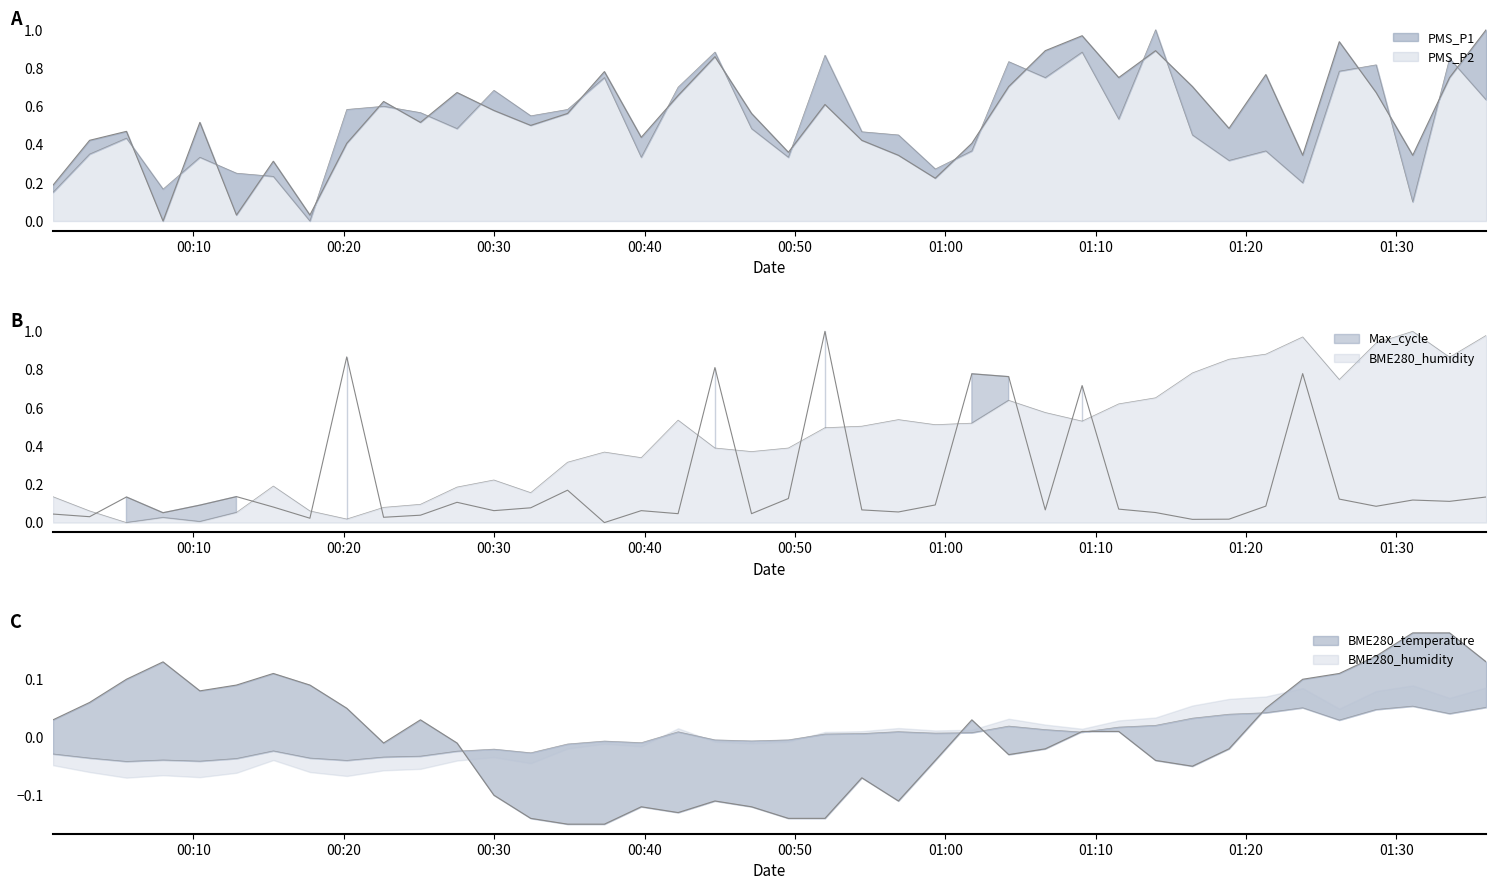

What is the maximum value shown in the chart?

1.0